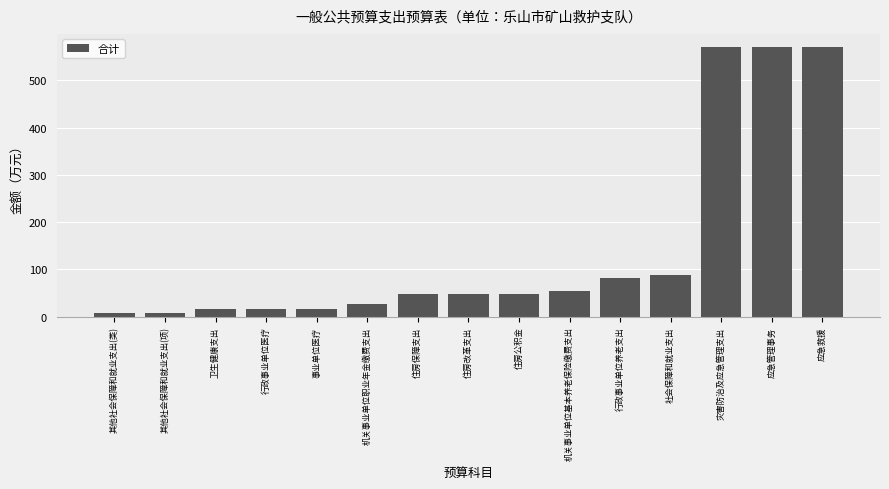

What is the smallest value displayed?

7.3